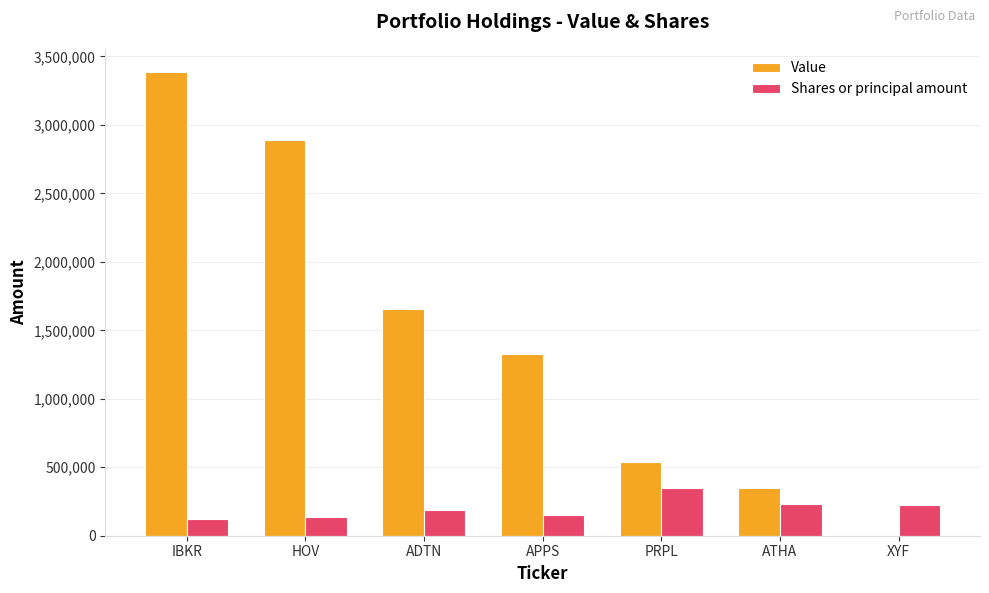

Read the Value value at HOV.

2890888